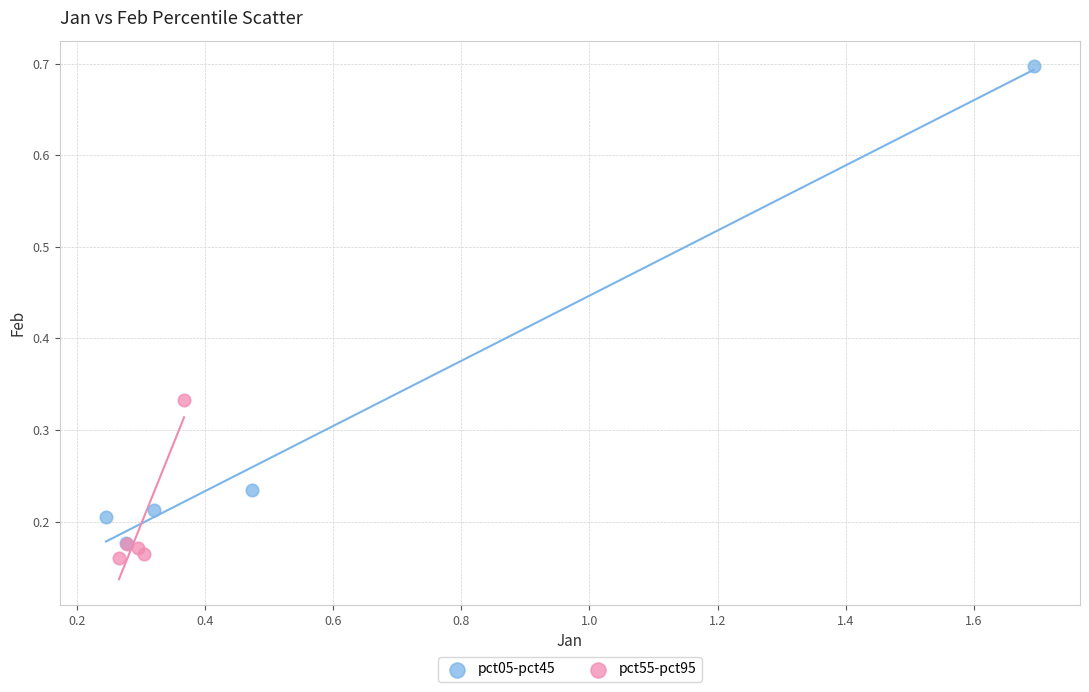

Which series reaches the maximum Y coordinate?

pct05-pct45